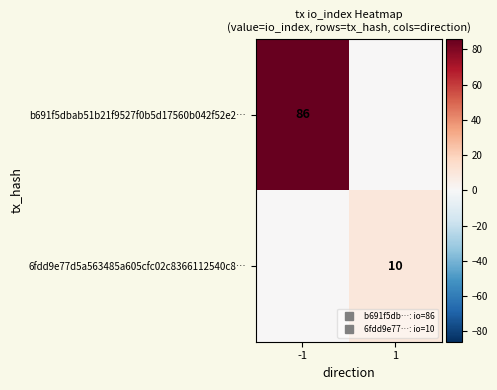

At how many categories does at least one series exceed 53?

1